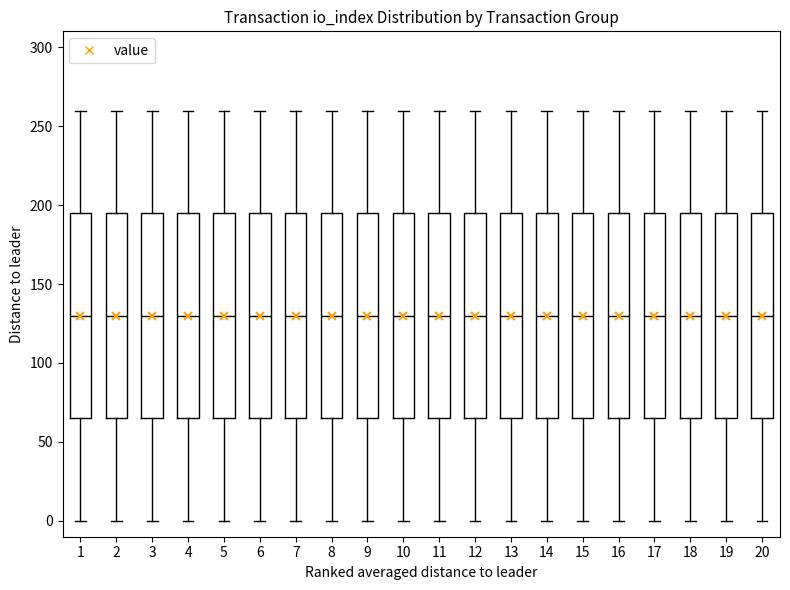

Reading left to right, read every box against the y-axis: the position of its median line, the range the box covers, and the ends of its whiskers. The values are not printed on the chart, so give them approximately, as read against the axis.

1: median 130, box 65 to 195, whiskers 0 to 260
2: median 130, box 65 to 195, whiskers 0 to 260
3: median 130, box 65 to 195, whiskers 0 to 260
4: median 130, box 65 to 195, whiskers 0 to 260
5: median 130, box 65 to 195, whiskers 0 to 260
6: median 130, box 65 to 195, whiskers 0 to 260
7: median 130, box 65 to 195, whiskers 0 to 260
8: median 130, box 65 to 195, whiskers 0 to 260
9: median 130, box 65 to 195, whiskers 0 to 260
10: median 130, box 65 to 195, whiskers 0 to 260
11: median 130, box 65 to 195, whiskers 0 to 260
12: median 130, box 65 to 195, whiskers 0 to 260
13: median 130, box 65 to 195, whiskers 0 to 260
14: median 130, box 65 to 195, whiskers 0 to 260
15: median 130, box 65 to 195, whiskers 0 to 260
16: median 130, box 65 to 195, whiskers 0 to 260
17: median 130, box 65 to 195, whiskers 0 to 260
18: median 130, box 65 to 195, whiskers 0 to 260
19: median 130, box 65 to 195, whiskers 0 to 260
20: median 130, box 65 to 195, whiskers 0 to 260